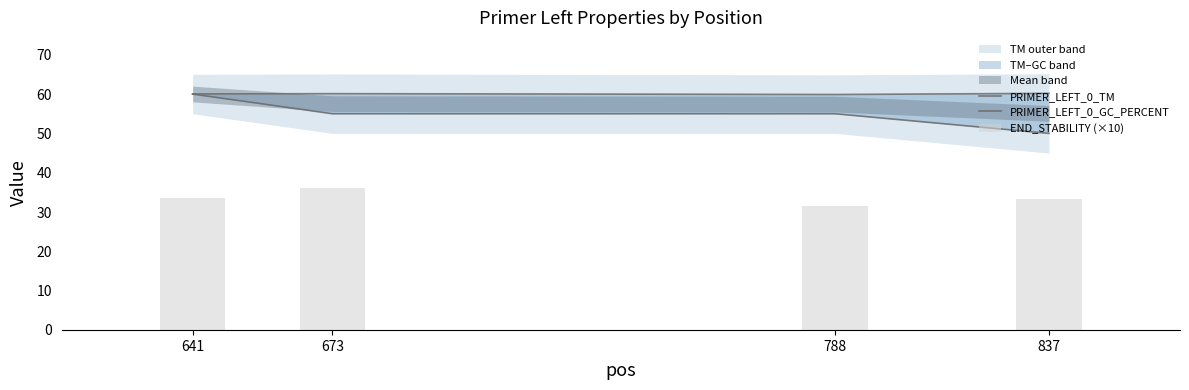

How many data points does each series have?

4